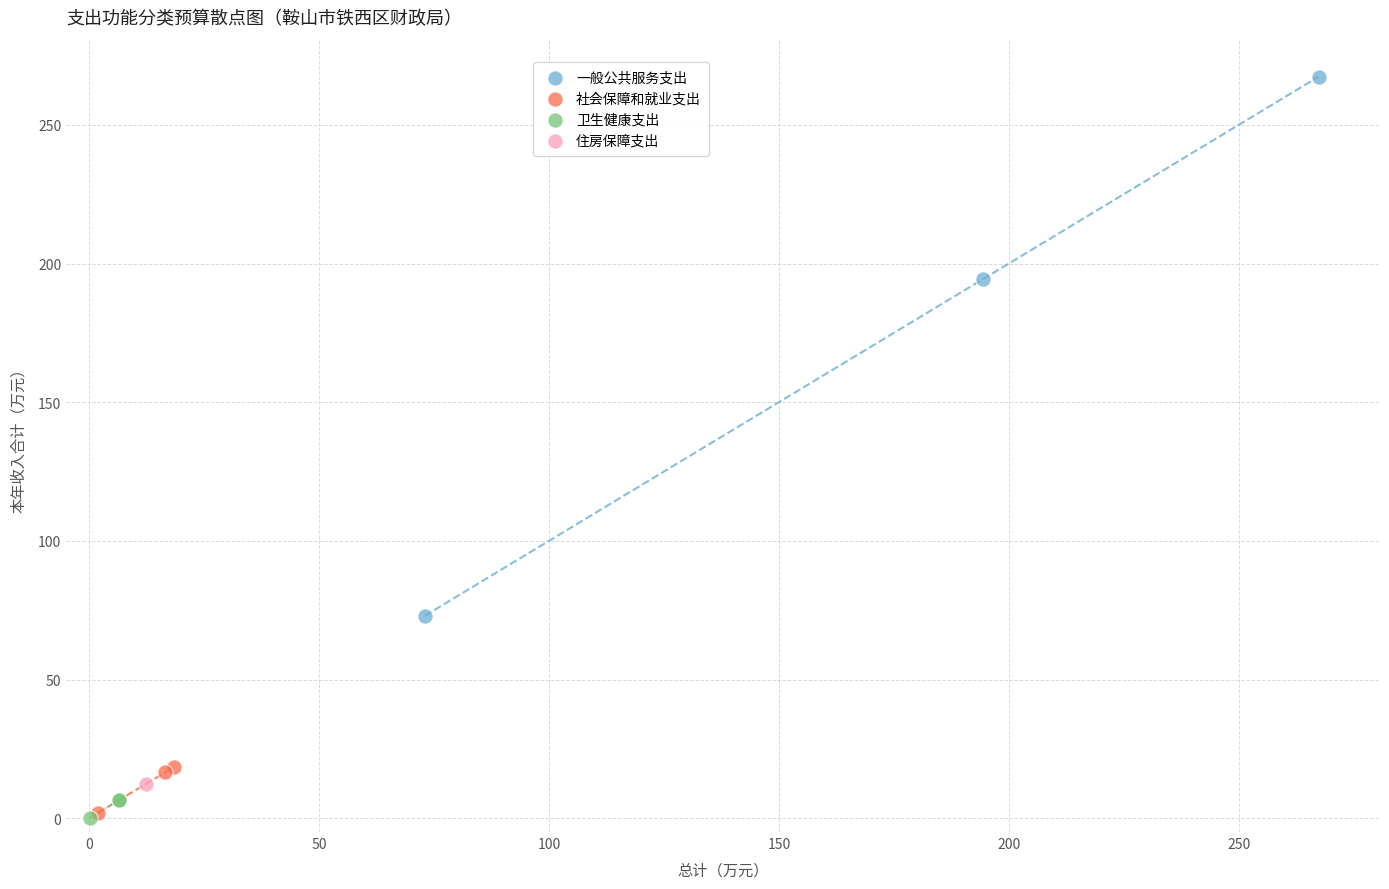

What are all the series names shown in the legend?

一般公共服务支出, 社会保障和就业支出, 卫生健康支出, 住房保障支出